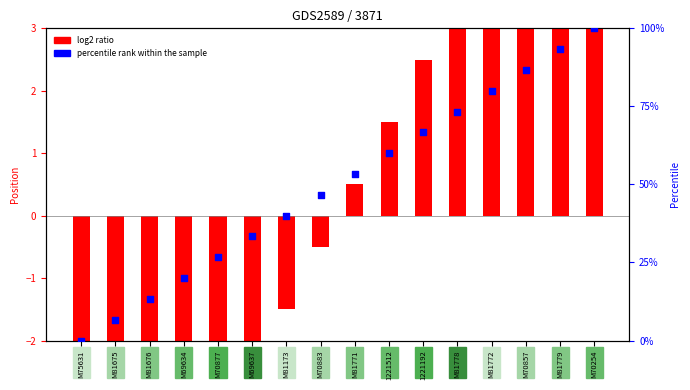

At which category is the sum across all series the highest?

M70254